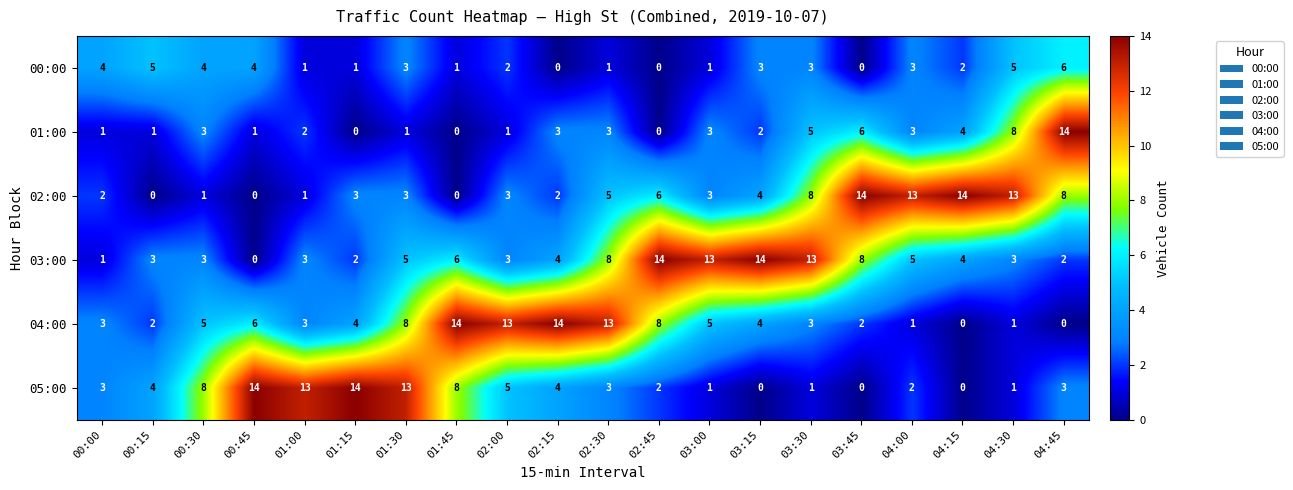

Which series changed the most between 00:00 and 03:45?

02:00